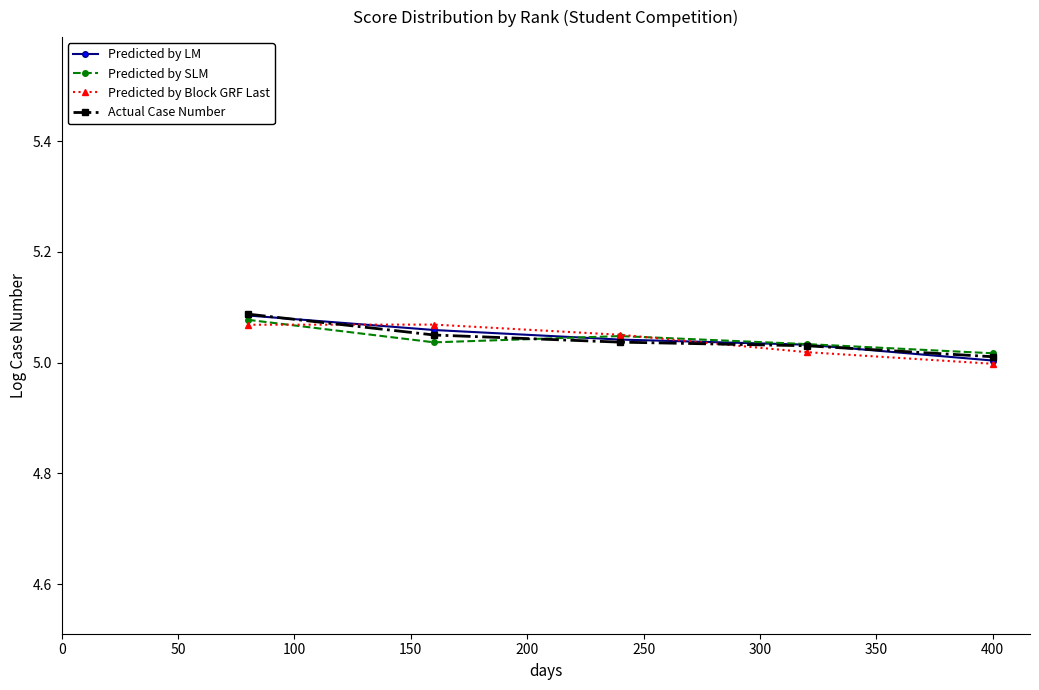

True or false: Actual Case Number has more than 2 points higher than both neighbors.

False